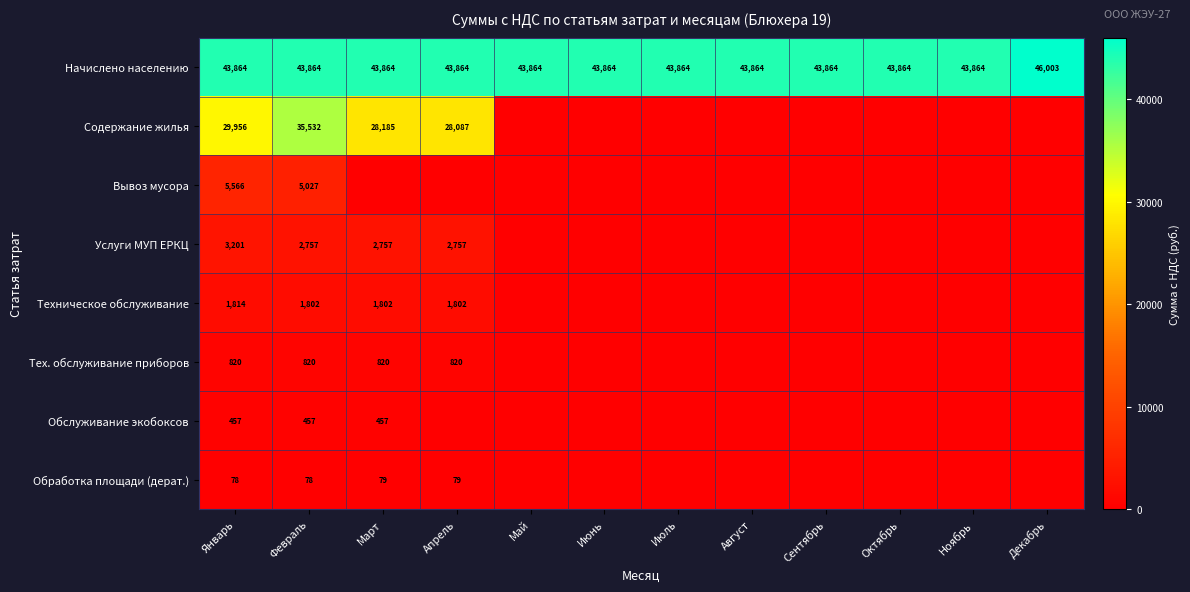

What is the spread (max minus min) of values at Февраль?

43786